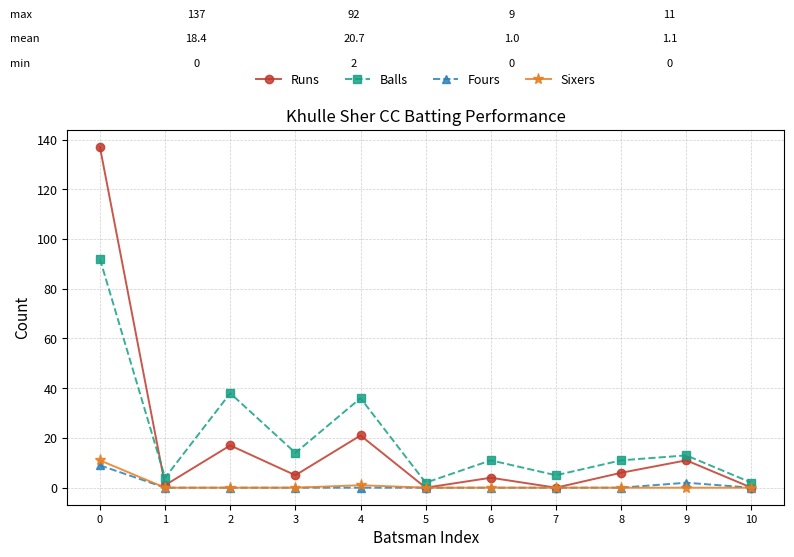

The Runs series shows 6 at 8. True or false?

True